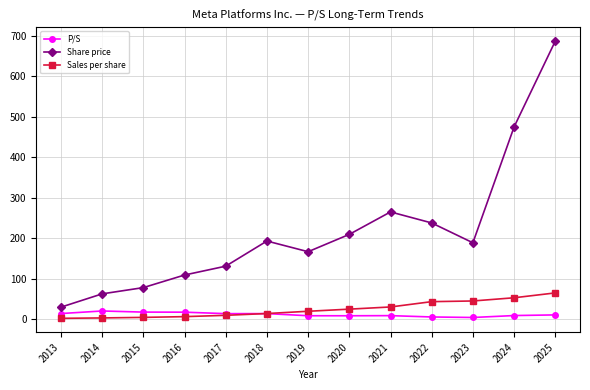

Rank the series at 2021 from highest to lowest value.

Share price, Sales per share, P/S